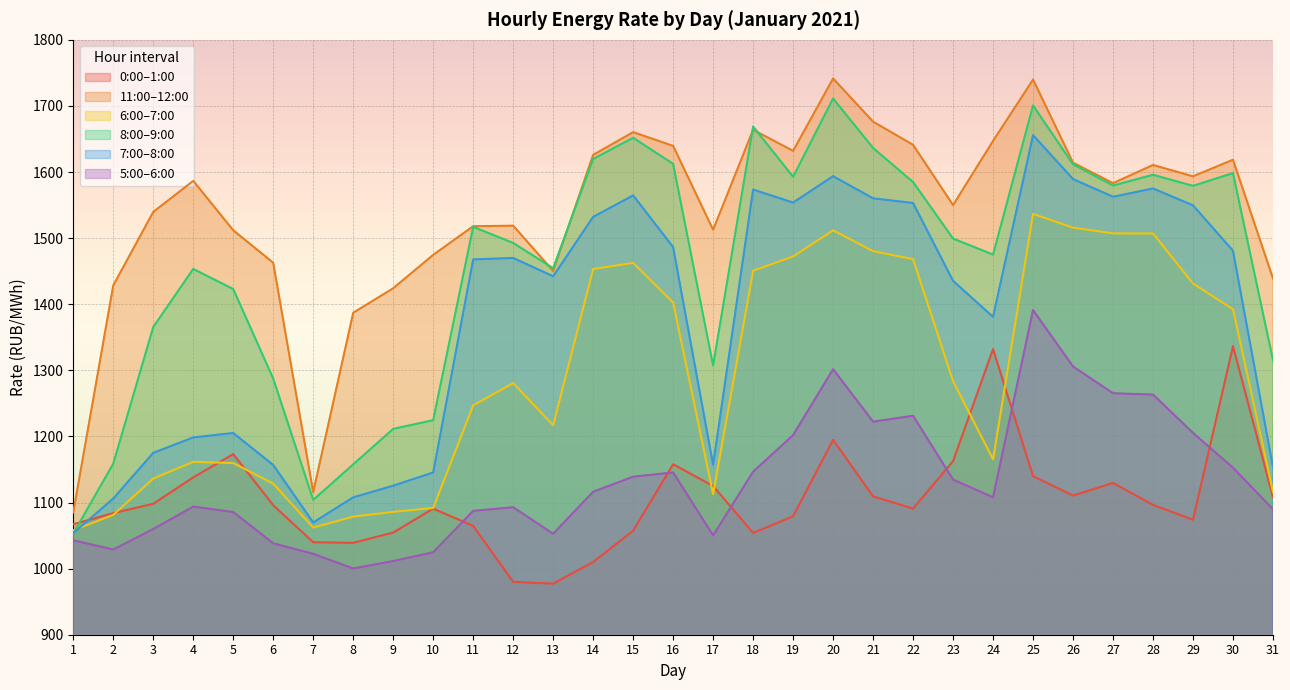

The value of col_7 at 11 is 511.6. True or false?

False